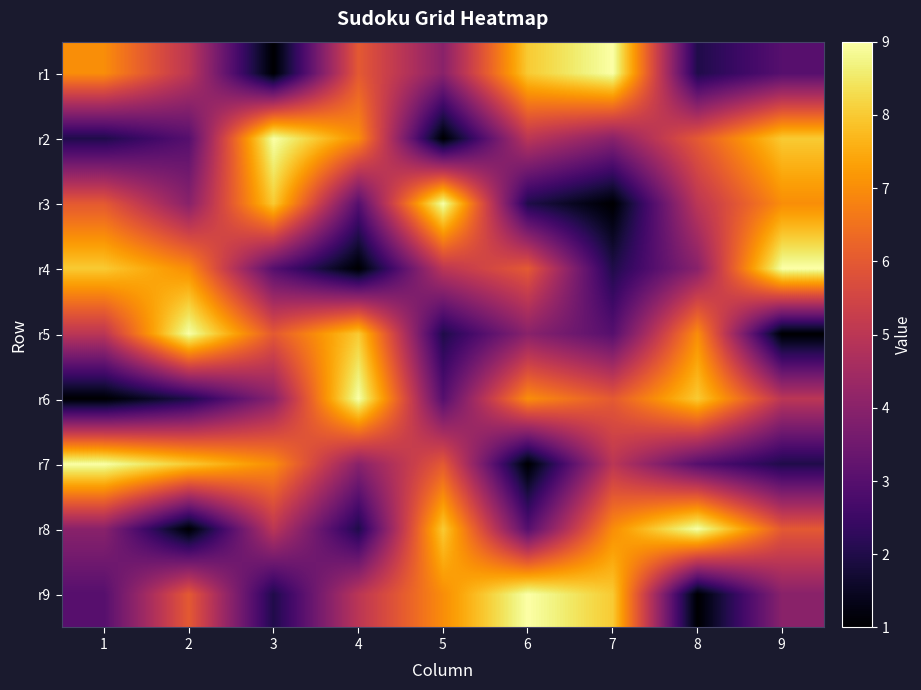

How many data points does each series have?

9